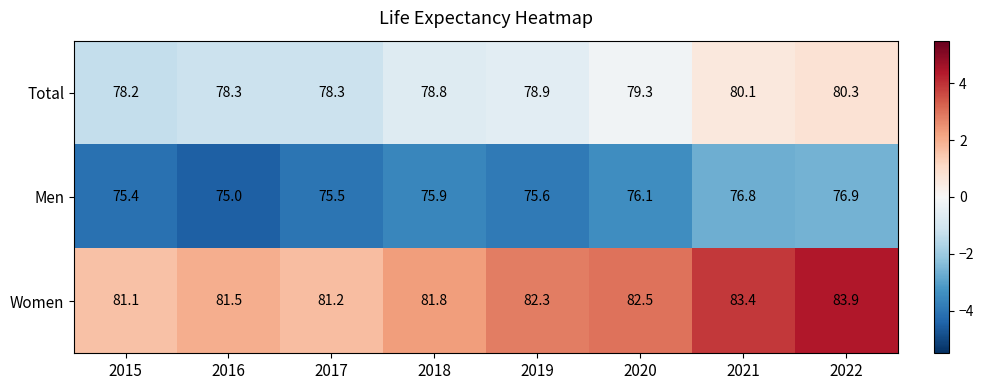

Which series has the largest total across all categories?

Women